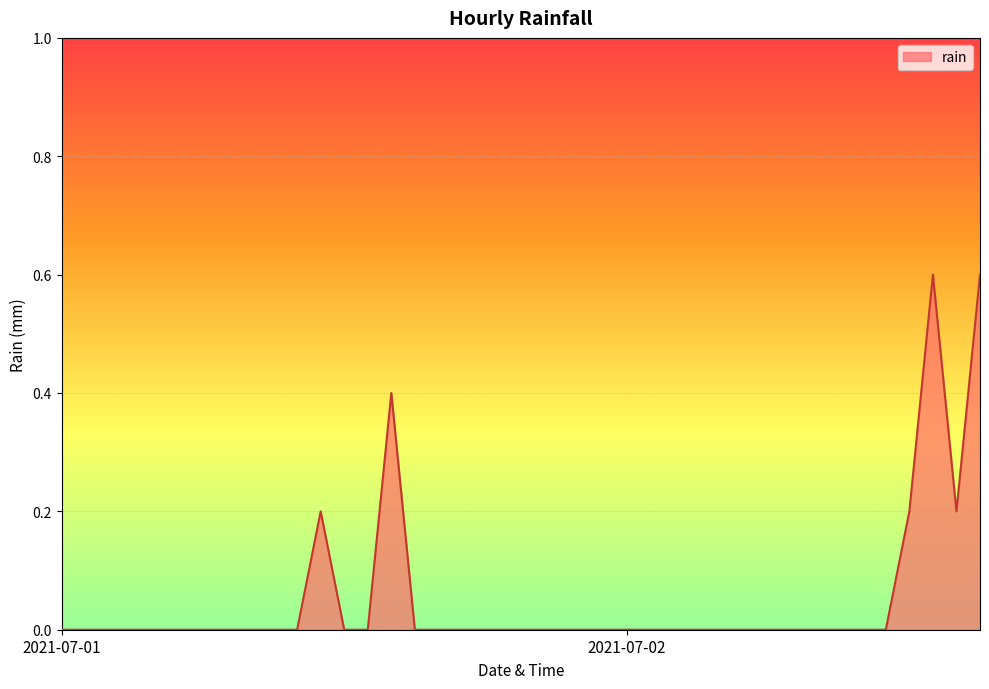

What is the average value?

0.1